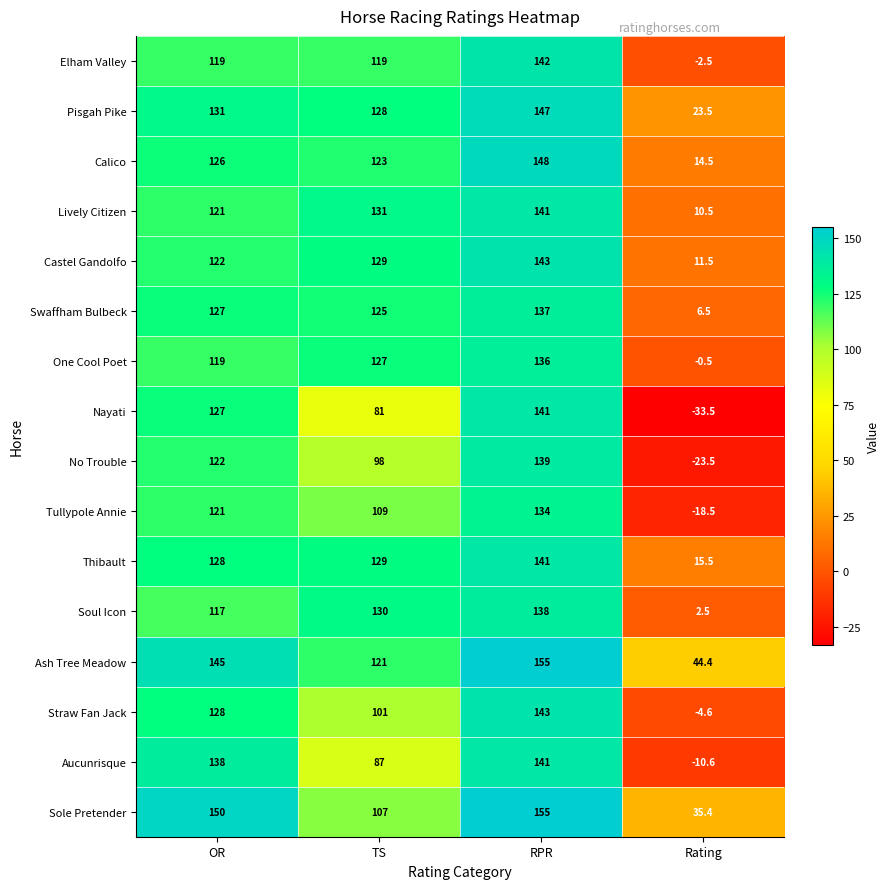

Which series changed the most between TS and RPR?

Nayati